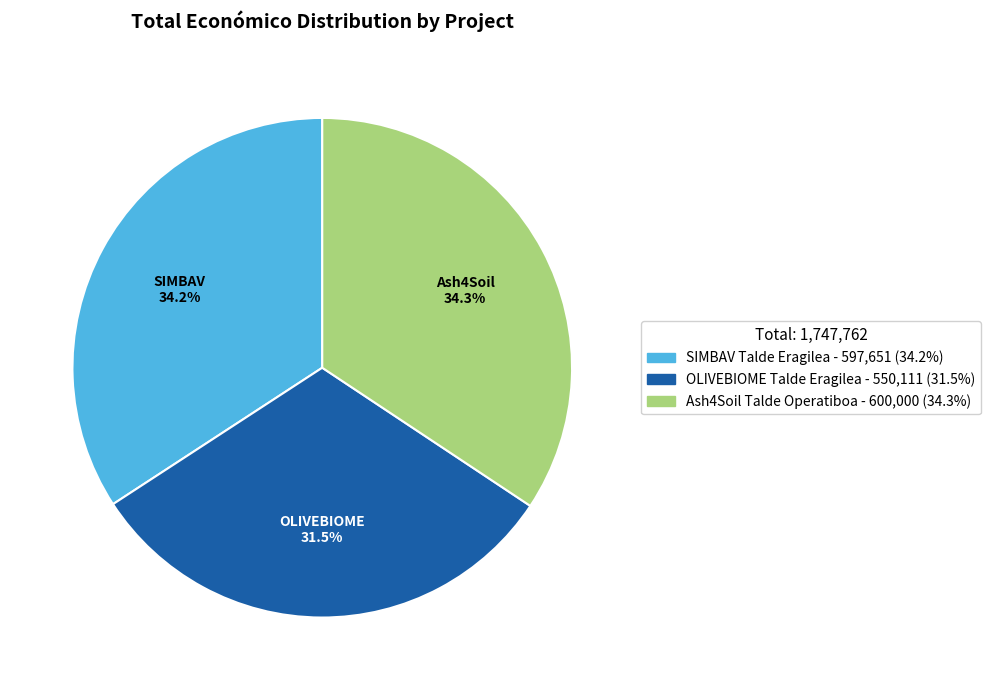

Does Ash4Soil represent more than half of the total?

No